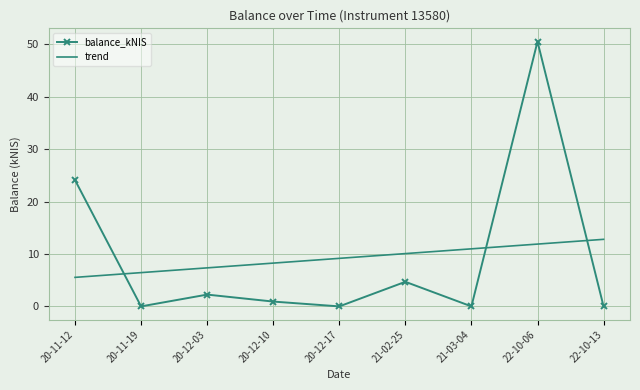

How many interior local peaks does the balance_kNIS series have?

3